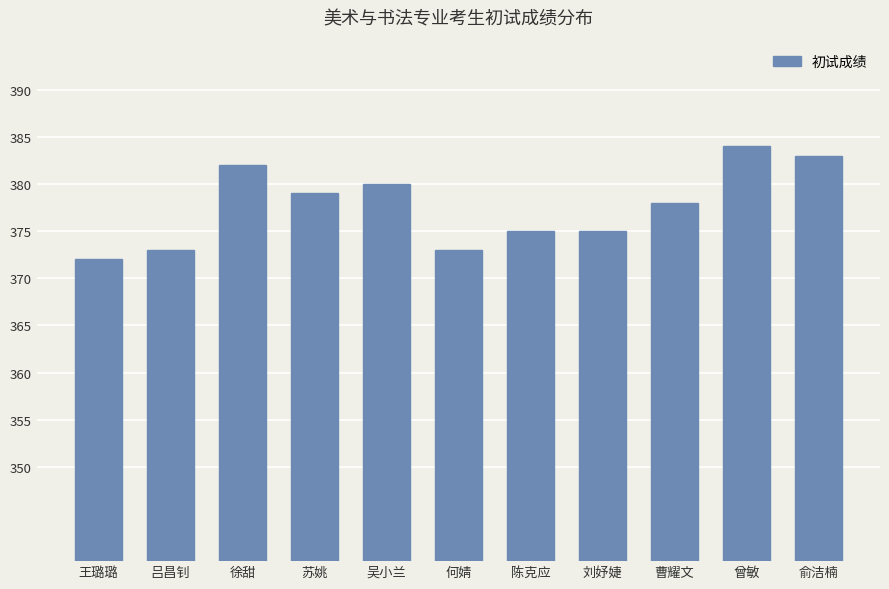

What is the sum of the values at 曾敏 and 徐甜?

766